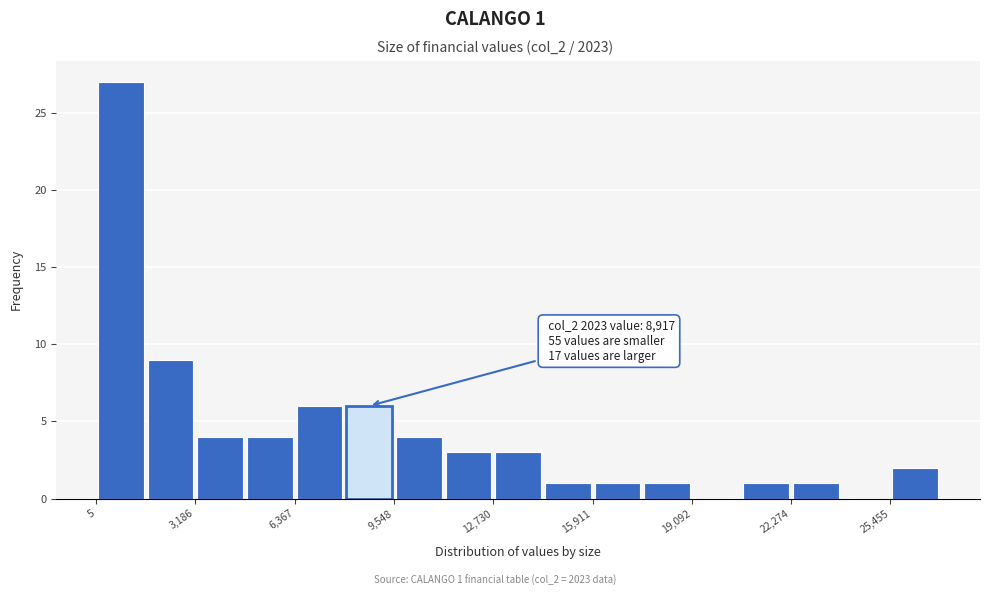

Read against the x-axis, roughly where is the centre of the tallest bar?

1000